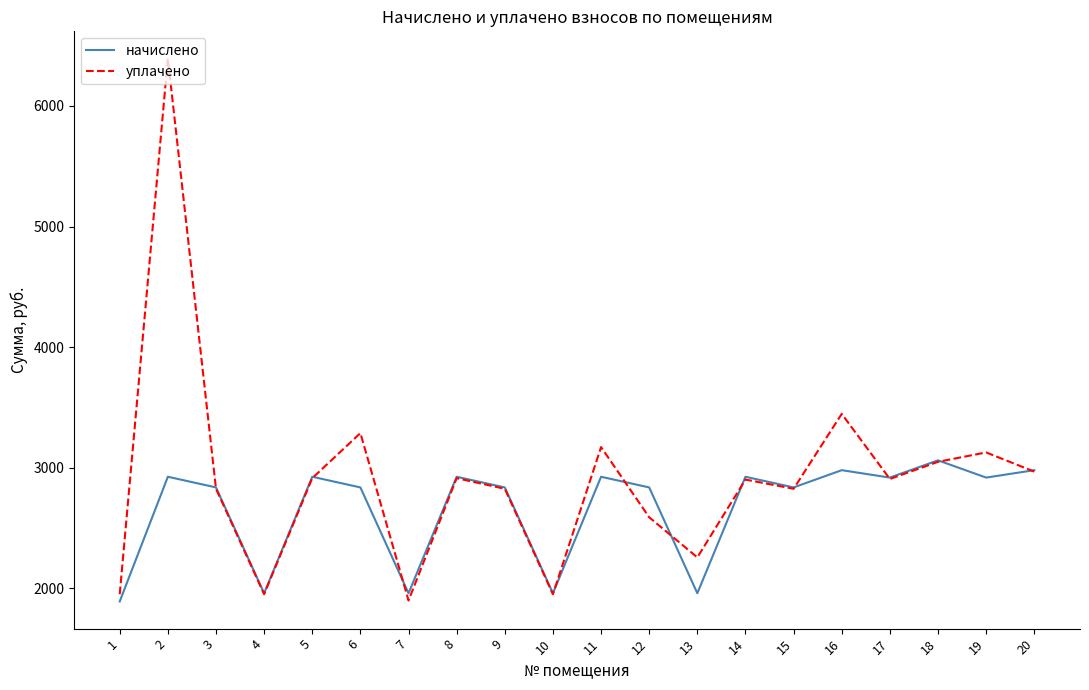

What is the difference between the maximum and second lowest values in the начислено series?

1102.2